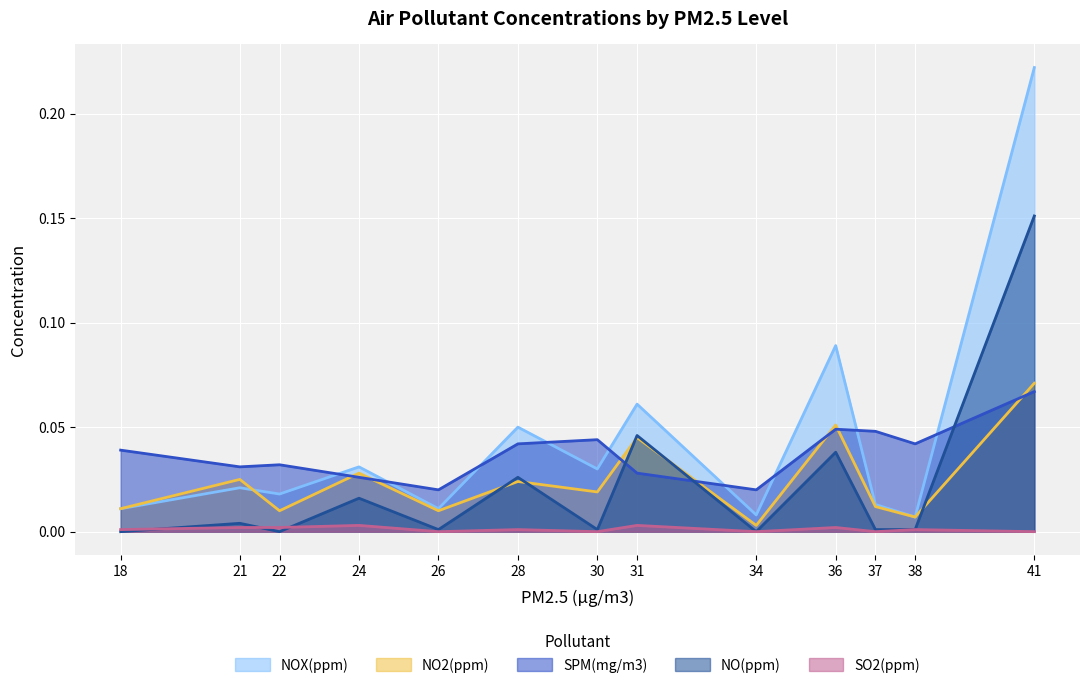

True or false: SO2(ppm) has a value of 0.0 at 22.

True